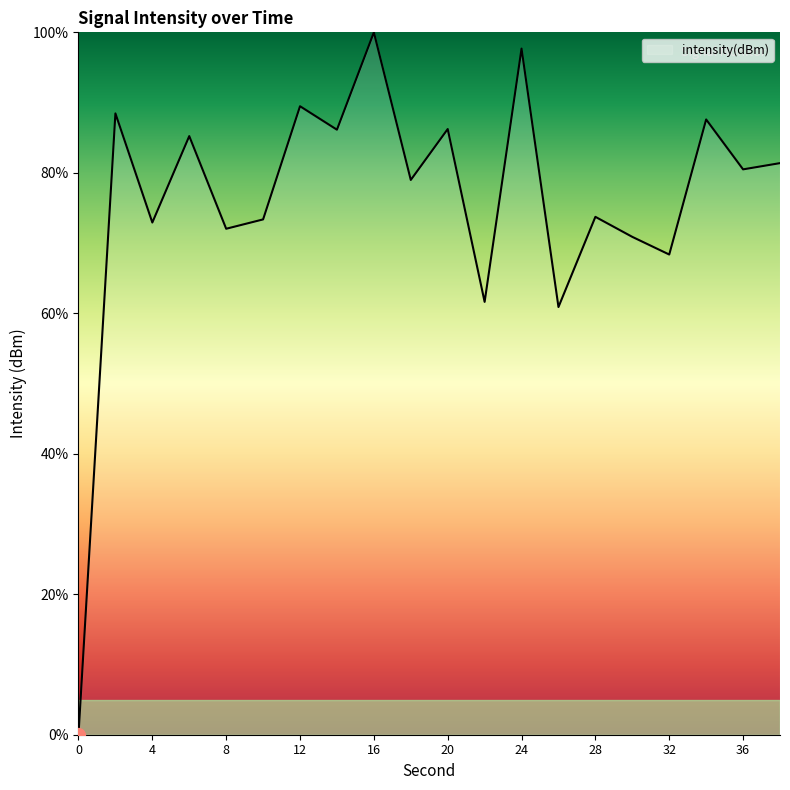

What is the difference between the maximum and minimum values?

100.0